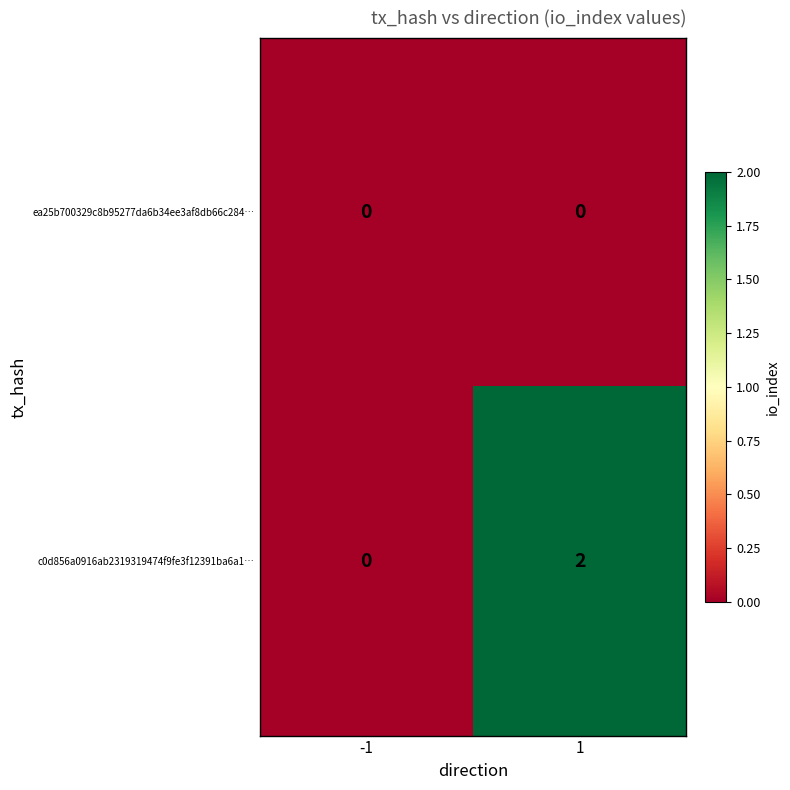

Reading left to right, what are all the values shown in this chart?

ea25b700329c8b95277da6b34ee3af8db66c284…: -1=0	1=0
c0d856a0916ab2319319474f9fe3f12391ba6a1…: -1=0	1=2